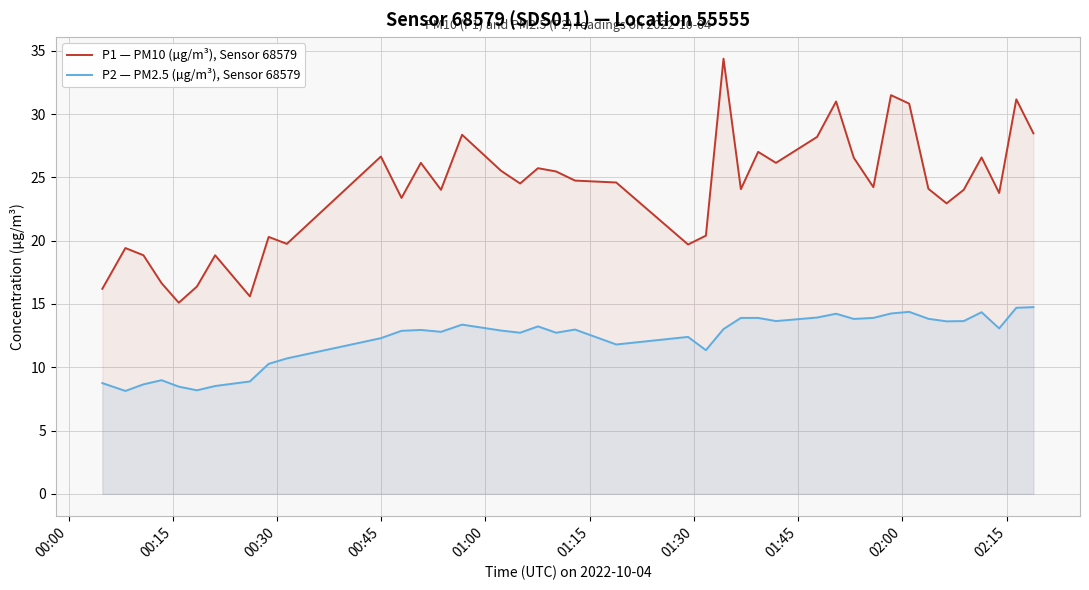

How many lines are shown in the chart?

2